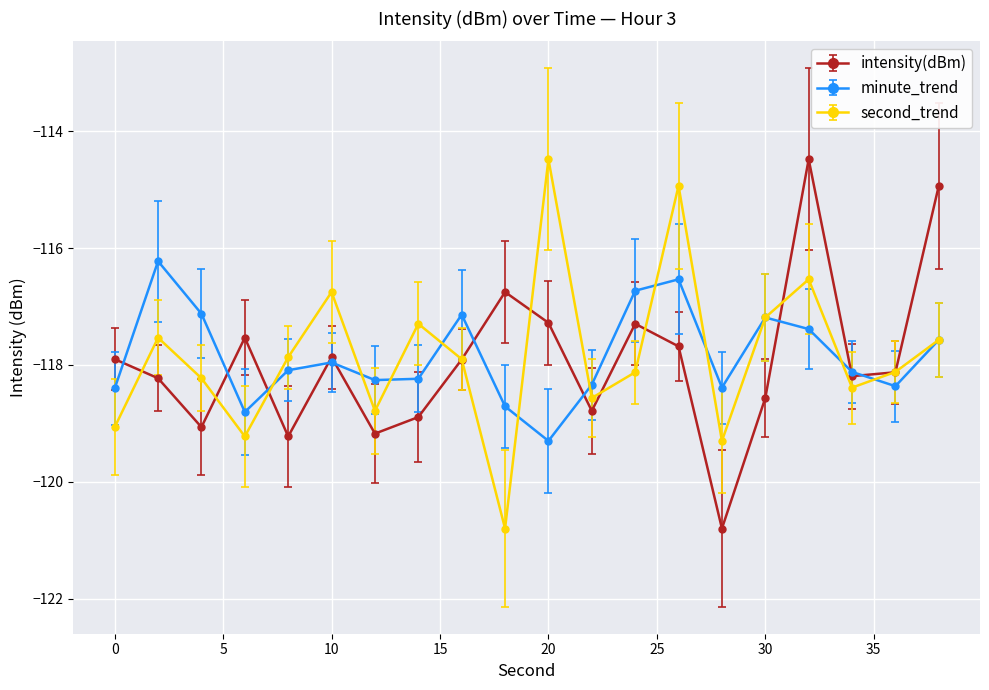

What is the value of the second_trend point at the 3rd from the left?

-118.2